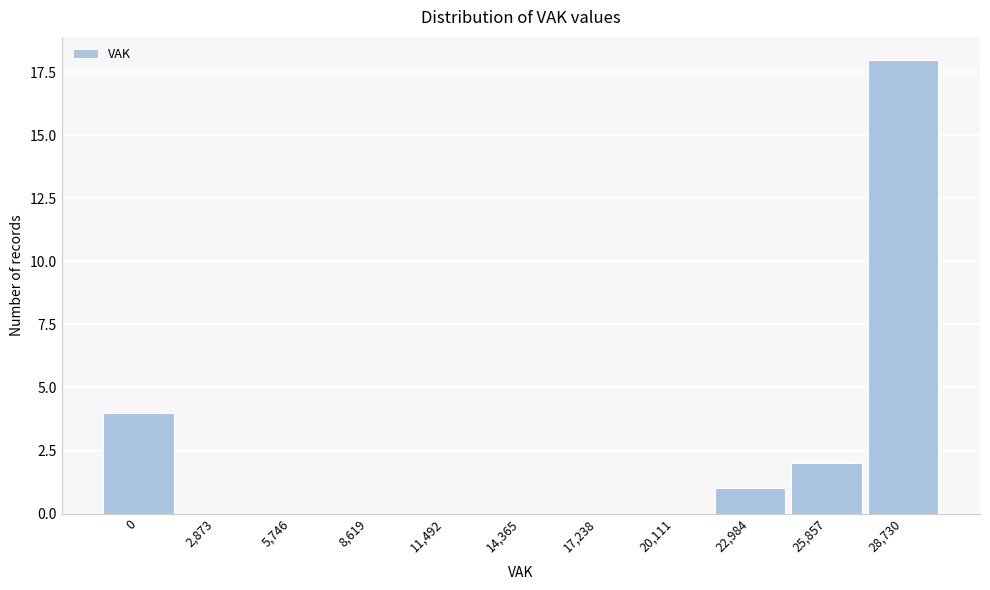

Reading left to right, transcribe all the data shown in this chart.

0=4	2,873=0	5,746=0	8,619=0	11,492=0	14,365=0	17,238=0	20,111=0	22,984=1	25,857=2	28,730=18